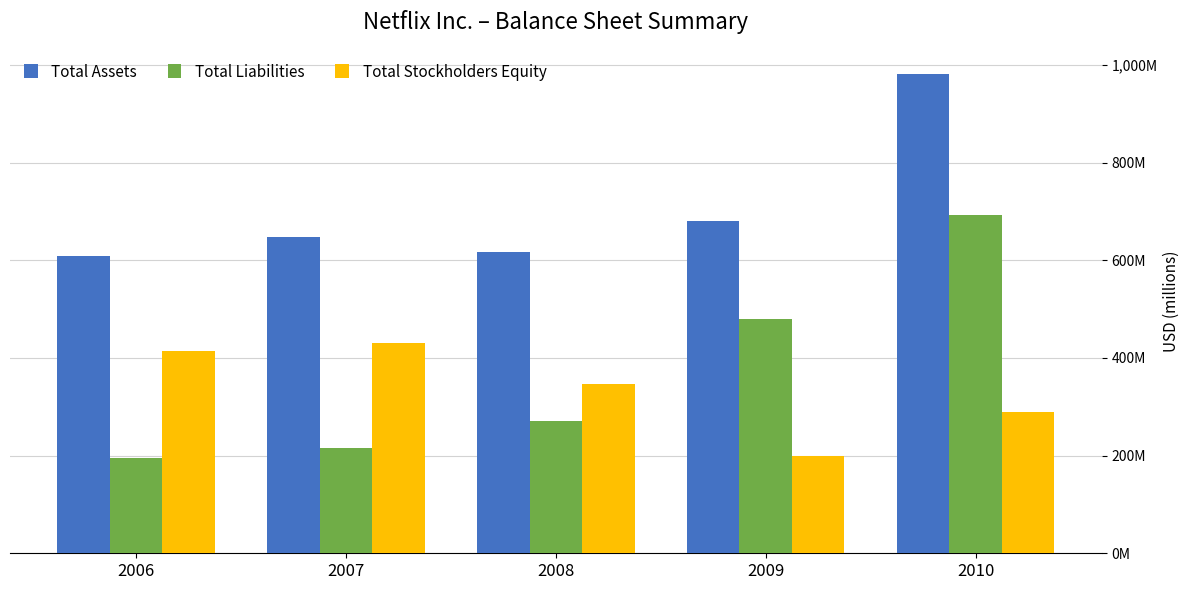

Does the chart contain any negative values?

No